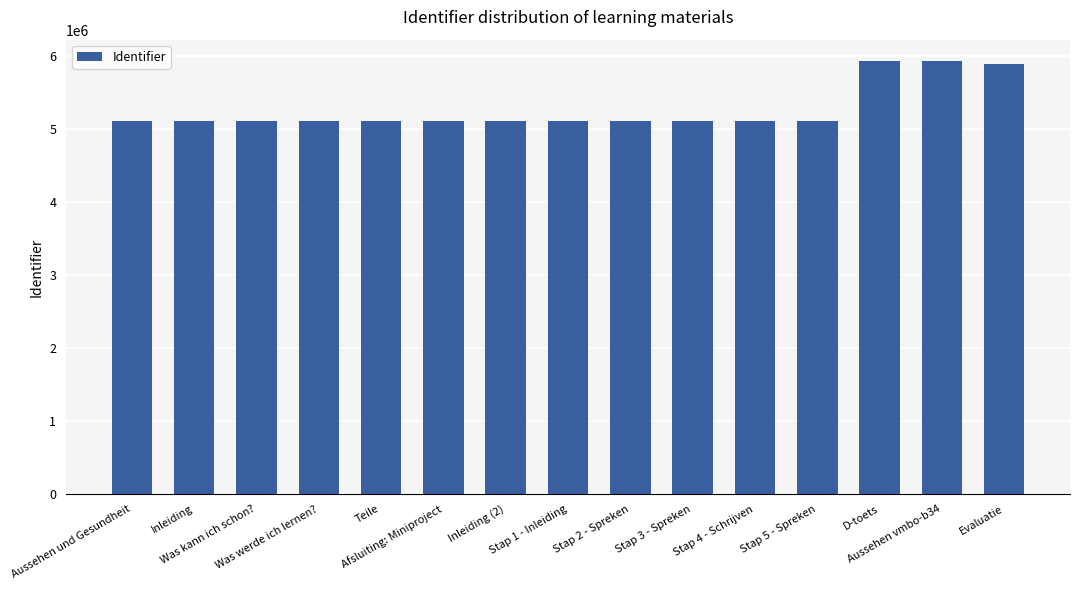

What is the smallest value displayed?

5108157